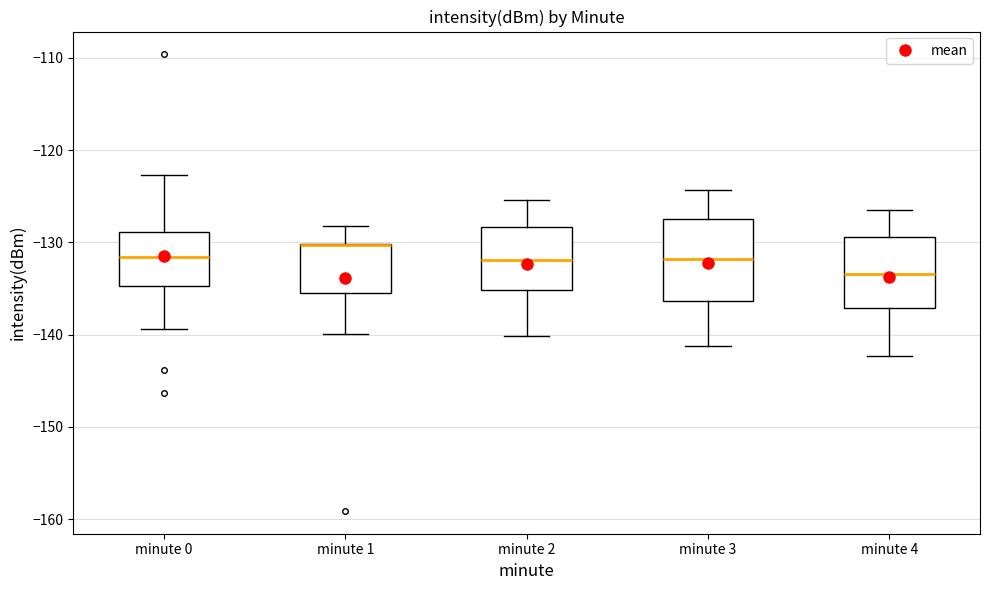

Where does the upper whisker of the box for minute 1 end on the y-axis? The values are not printed on the chart, so give them approximately, as read against the axis.

-128